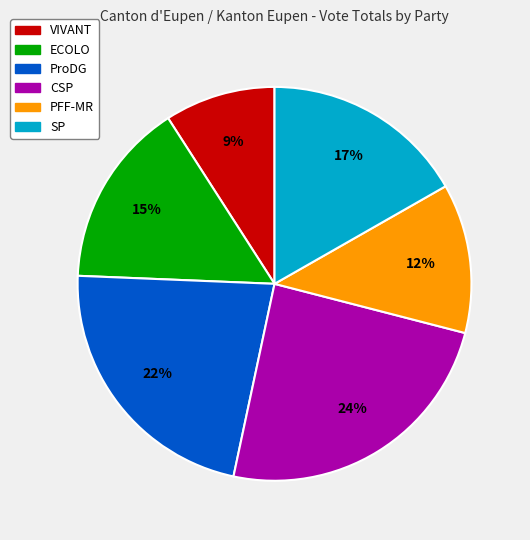

Combined, do PFF-MR and VIVANT account for over 50%?

No